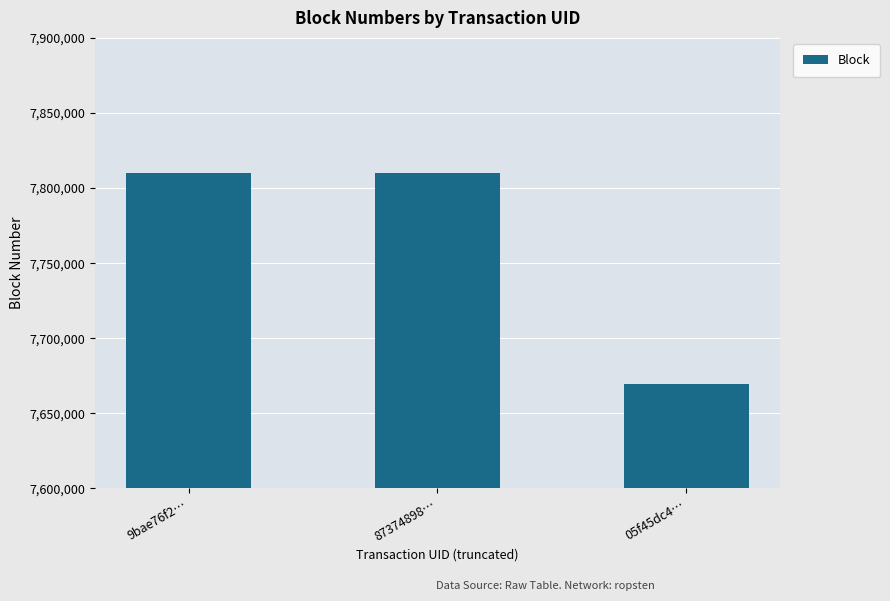

What position from the left is 9bae76f2…?

1